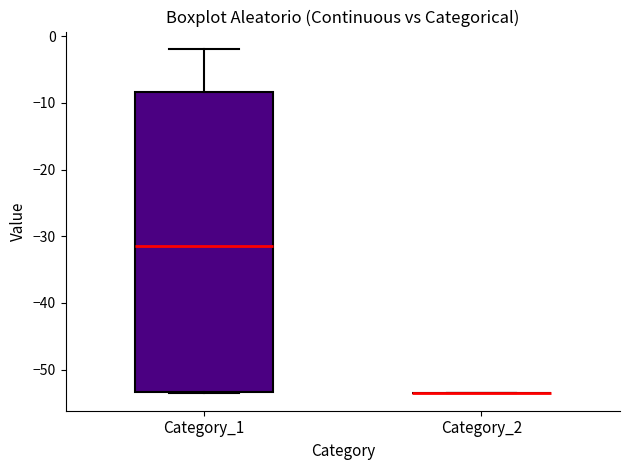

Comparing the boxes themselves (not the whiskers), which one is the tallest?

Category_1